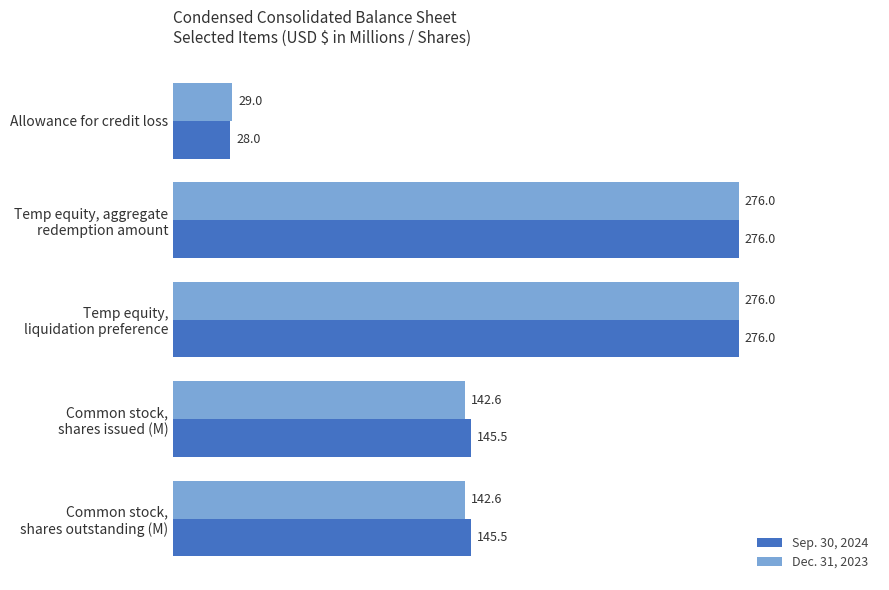

At Allowance for credit loss, list the series in order from smallest to largest.

Sep. 30, 2024, Dec. 31, 2023